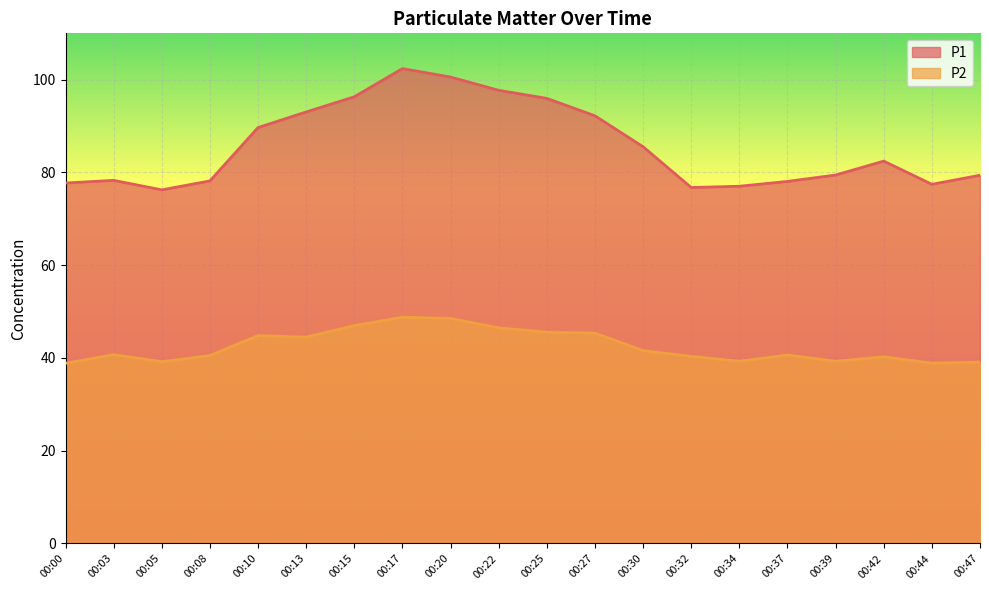

What is the value of the P1 point at the 13th from the left?

85.5